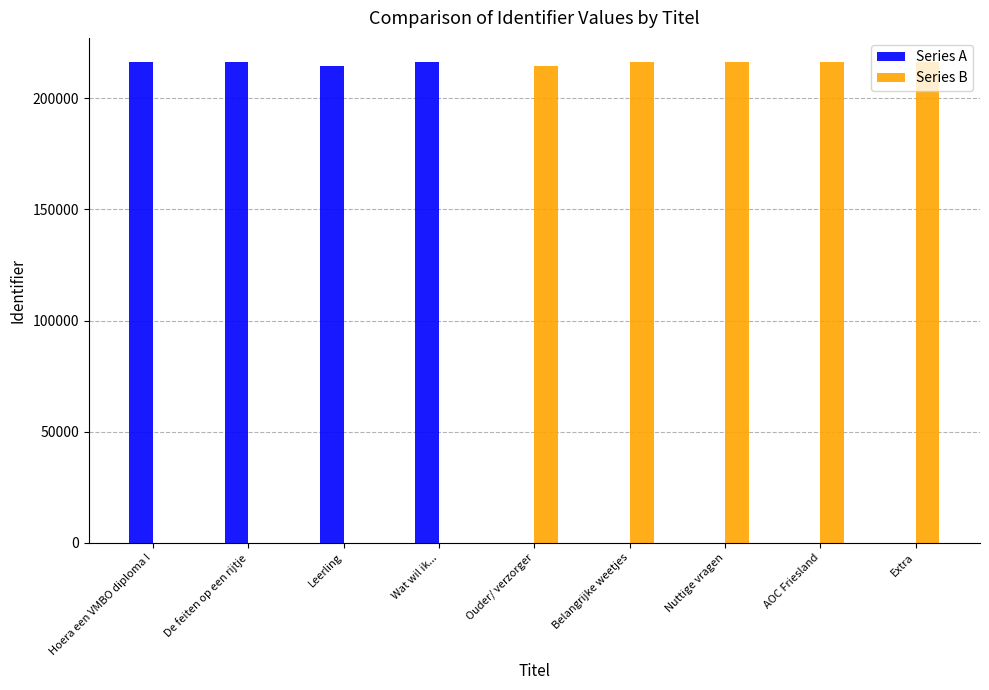

Read the Series A value at Wat wil ik....

216283